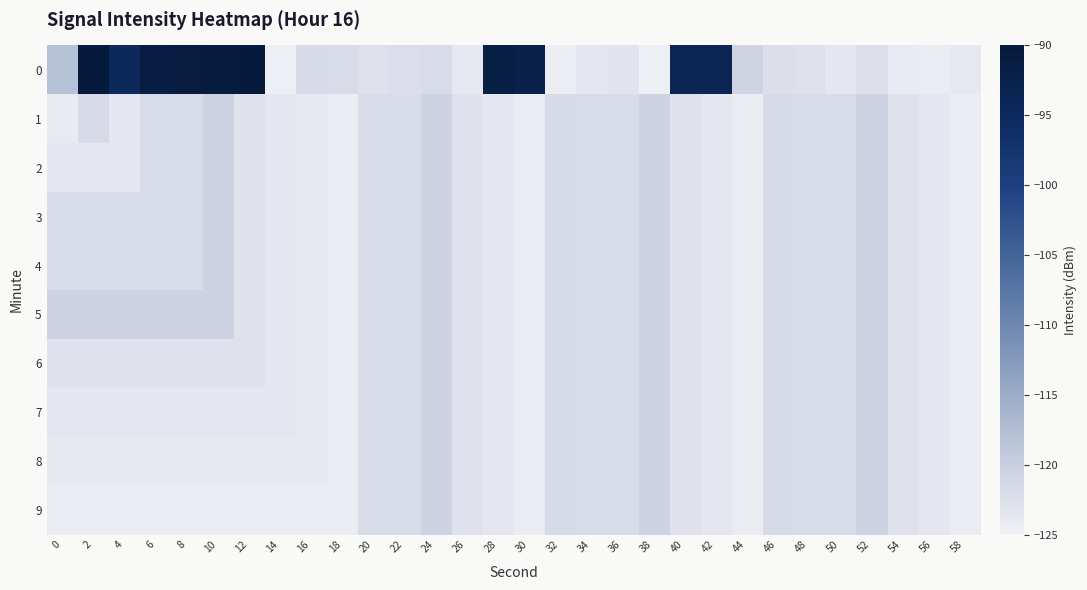

Reading left to right, transcribe all the data shown in this chart.

0: 0=-118.0	2=-90.5	4=-94.8	6=-91.2	8=-90.8	10=-90.8	12=-90.5	14=-124.7	16=-121.8	18=-122.1	20=-122.7	22=-122.3	24=-121.9	26=-123.7	28=-91.9	30=-92.6	32=-124.7	34=-123.6	36=-123.1	38=-124.8	40=-94.0	42=-93.7	44=-120.8	46=-122.5	48=-122.7	50=-123.5	52=-122.5	54=-124.1	56=-124.4	58=-123.7
1: 0=-124.1	2=-121.8	4=-123.5	6=-122.0	8=-121.9	10=-120.7	12=-122.9	14=-123.6	16=-123.8	18=-124.4	20=-122.0	22=-121.9	24=-120.7	26=-122.9	28=-123.6	30=-124.4	32=-121.8	34=-122.0	36=-121.9	38=-120.7	40=-122.9	42=-123.6	44=-124.4	46=-121.8	48=-122.0	50=-121.9	52=-120.7	54=-122.9	56=-123.6	58=-124.4
2: 0=-123.5	2=-123.5	4=-123.5	6=-122.0	8=-121.9	10=-120.7	12=-122.9	14=-123.6	16=-123.8	18=-124.4	20=-122.0	22=-121.9	24=-120.7	26=-122.9	28=-123.6	30=-124.4	32=-121.8	34=-122.0	36=-121.9	38=-120.7	40=-122.9	42=-123.6	44=-124.4	46=-121.8	48=-122.0	50=-121.9	52=-120.7	54=-122.9	56=-123.6	58=-124.4
3: 0=-122.0	2=-122.0	4=-122.0	6=-122.0	8=-121.9	10=-120.7	12=-122.9	14=-123.6	16=-123.8	18=-124.4	20=-122.0	22=-121.9	24=-120.7	26=-122.9	28=-123.6	30=-124.4	32=-121.8	34=-122.0	36=-121.9	38=-120.7	40=-122.9	42=-123.6	44=-124.4	46=-121.8	48=-122.0	50=-121.9	52=-120.7	54=-122.9	56=-123.6	58=-124.4
4: 0=-121.9	2=-121.9	4=-121.9	6=-121.9	8=-121.9	10=-120.7	12=-122.9	14=-123.6	16=-123.8	18=-124.4	20=-122.0	22=-121.9	24=-120.7	26=-122.9	28=-123.6	30=-124.4	32=-121.8	34=-122.0	36=-121.9	38=-120.7	40=-122.9	42=-123.6	44=-124.4	46=-121.8	48=-122.0	50=-121.9	52=-120.7	54=-122.9	56=-123.6	58=-124.4
5: 0=-120.7	2=-120.7	4=-120.7	6=-120.7	8=-120.7	10=-120.7	12=-122.9	14=-123.6	16=-123.8	18=-124.4	20=-122.0	22=-121.9	24=-120.7	26=-122.9	28=-123.6	30=-124.4	32=-121.8	34=-122.0	36=-121.9	38=-120.7	40=-122.9	42=-123.6	44=-124.4	46=-121.8	48=-122.0	50=-121.9	52=-120.7	54=-122.9	56=-123.6	58=-124.4
6: 0=-122.9	2=-122.9	4=-122.9	6=-122.9	8=-122.9	10=-122.9	12=-122.9	14=-123.6	16=-123.8	18=-124.4	20=-122.0	22=-121.9	24=-120.7	26=-122.9	28=-123.6	30=-124.4	32=-121.8	34=-122.0	36=-121.9	38=-120.7	40=-122.9	42=-123.6	44=-124.4	46=-121.8	48=-122.0	50=-121.9	52=-120.7	54=-122.9	56=-123.6	58=-124.4
7: 0=-123.6	2=-123.6	4=-123.6	6=-123.6	8=-123.6	10=-123.6	12=-123.6	14=-123.6	16=-123.8	18=-124.4	20=-122.0	22=-121.9	24=-120.7	26=-122.9	28=-123.6	30=-124.4	32=-121.8	34=-122.0	36=-121.9	38=-120.7	40=-122.9	42=-123.6	44=-124.4	46=-121.8	48=-122.0	50=-121.9	52=-120.7	54=-122.9	56=-123.6	58=-124.4
8: 0=-123.8	2=-123.8	4=-123.8	6=-123.8	8=-123.8	10=-123.8	12=-123.8	14=-123.8	16=-123.8	18=-124.4	20=-122.0	22=-121.9	24=-120.7	26=-122.9	28=-123.6	30=-124.4	32=-121.8	34=-122.0	36=-121.9	38=-120.7	40=-122.9	42=-123.6	44=-124.4	46=-121.8	48=-122.0	50=-121.9	52=-120.7	54=-122.9	56=-123.6	58=-124.4
9: 0=-124.4	2=-124.4	4=-124.4	6=-124.4	8=-124.4	10=-124.4	12=-124.4	14=-124.4	16=-124.4	18=-124.4	20=-122.0	22=-121.9	24=-120.7	26=-122.9	28=-123.6	30=-124.4	32=-121.8	34=-122.0	36=-121.9	38=-120.7	40=-122.9	42=-123.6	44=-124.4	46=-121.8	48=-122.0	50=-121.9	52=-120.7	54=-122.9	56=-123.6	58=-124.4